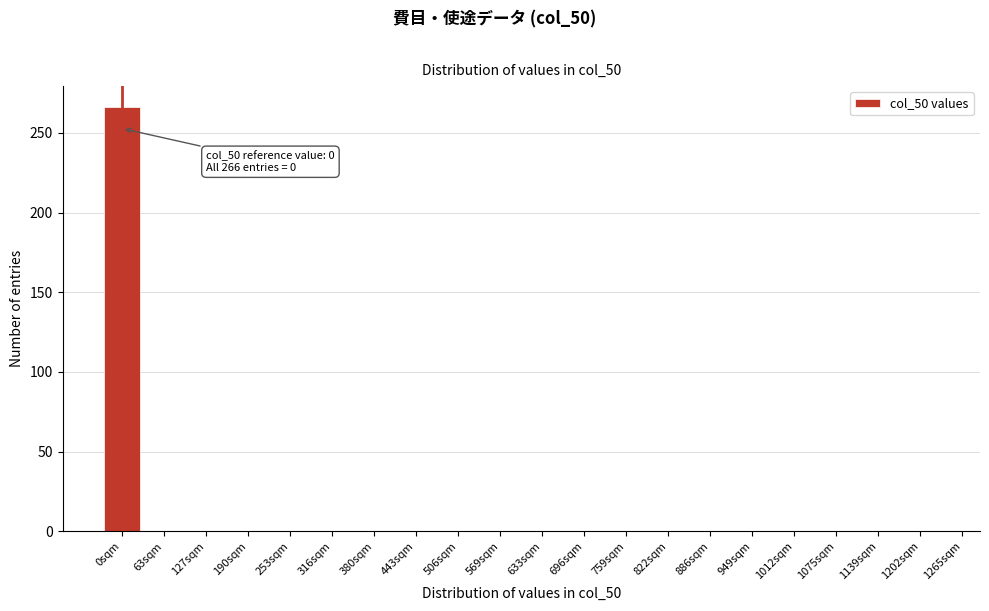

Reading right to left, what are all the values shown in this chart?

1202sqm=0	1139sqm=0	1075sqm=0	1012sqm=0	949sqm=0	886sqm=0	822sqm=0	759sqm=0	696sqm=0	633sqm=0	569sqm=0	506sqm=0	443sqm=0	380sqm=0	316sqm=0	253sqm=0	190sqm=0	127sqm=0	63sqm=0	0sqm=266